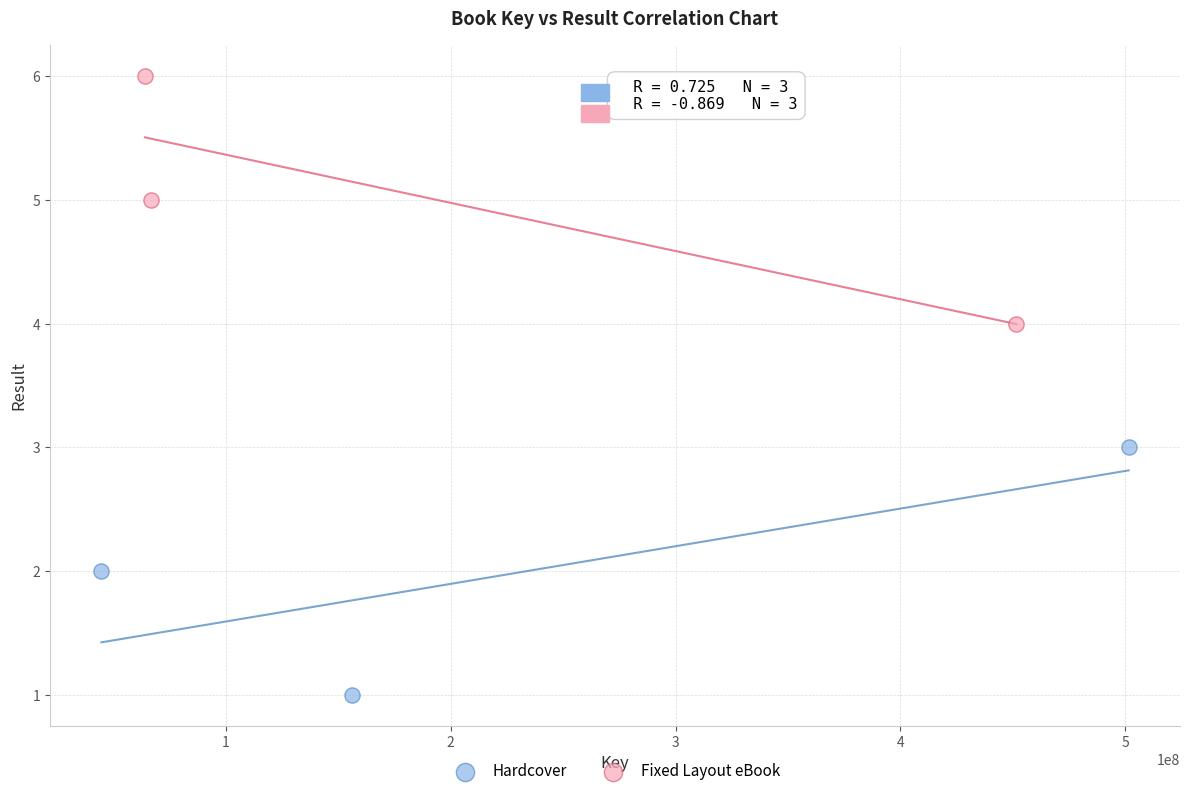

Which series contains the lowest Y value?

Hardcover